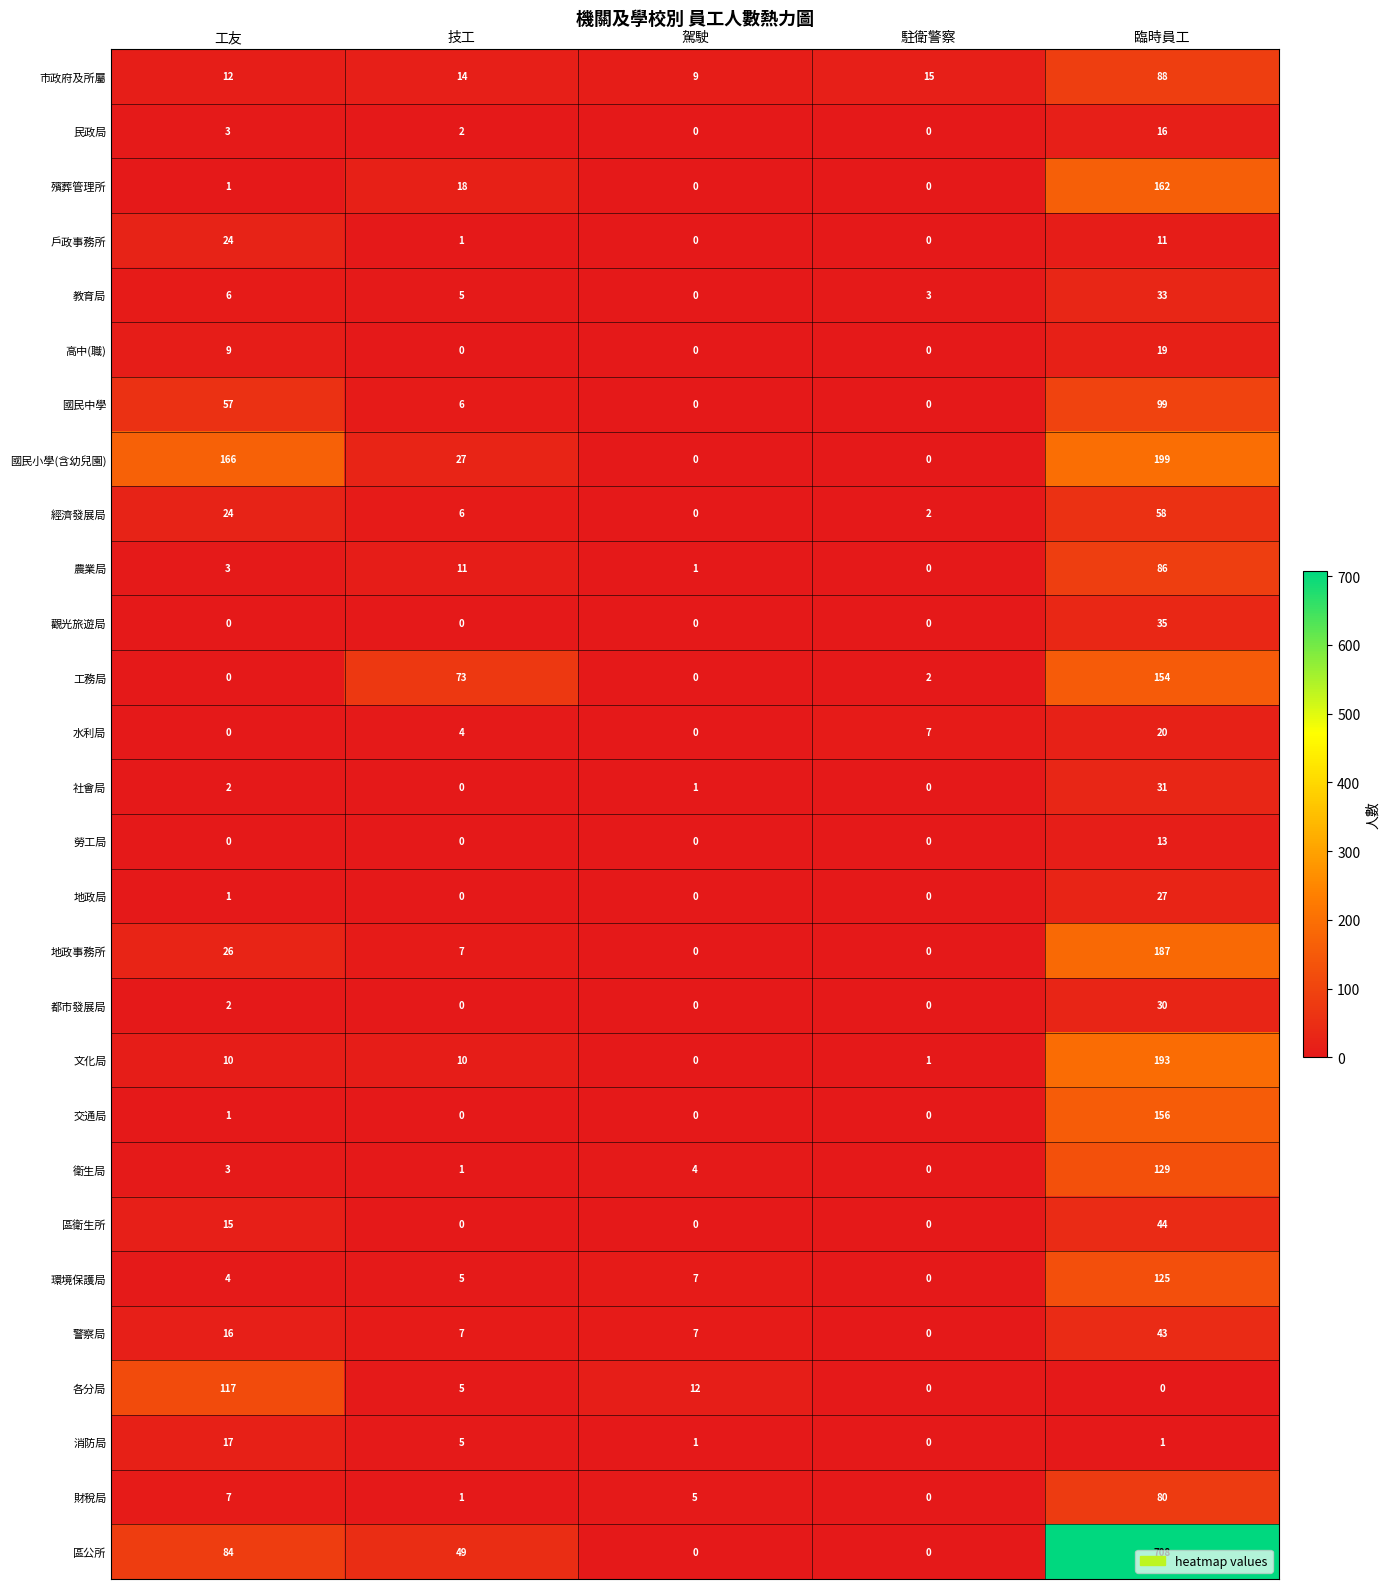

Is it true that 戶政事務所 equals 1 at 技工?

True